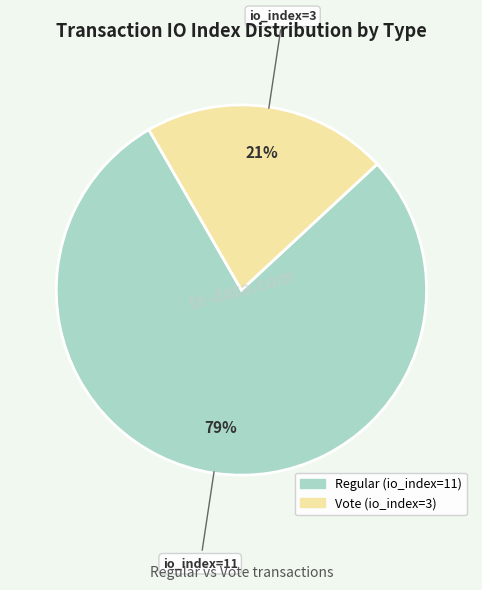

To the nearest percent, what is the average slice percentage?

50%